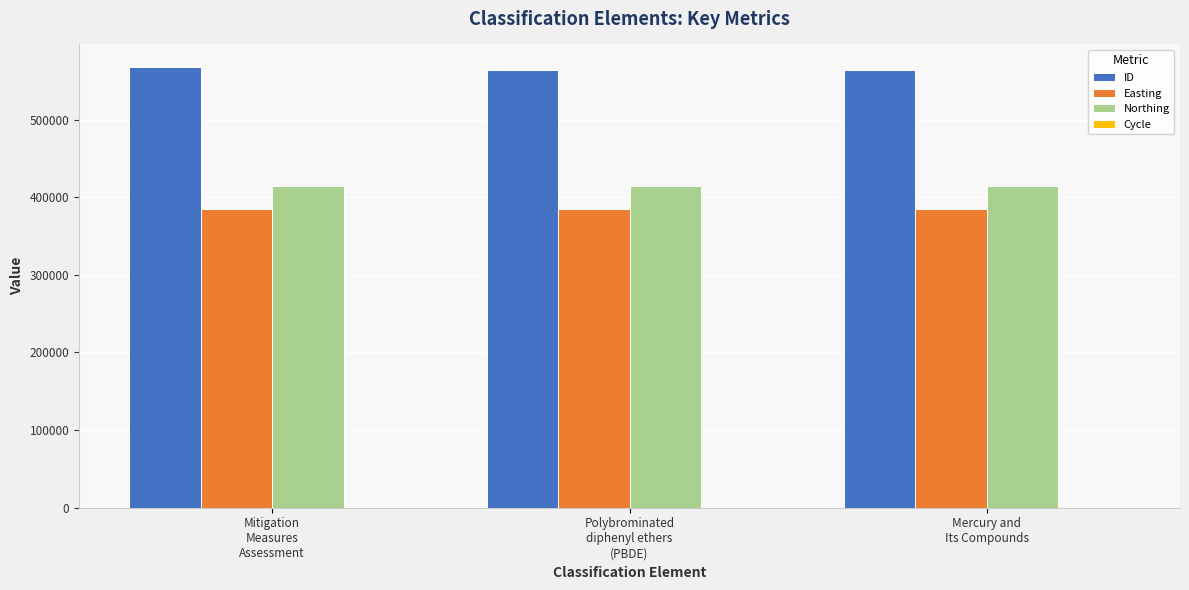

At which label is ID closest to 565915?

Polybrominated
diphenyl ethers
(PBDE)